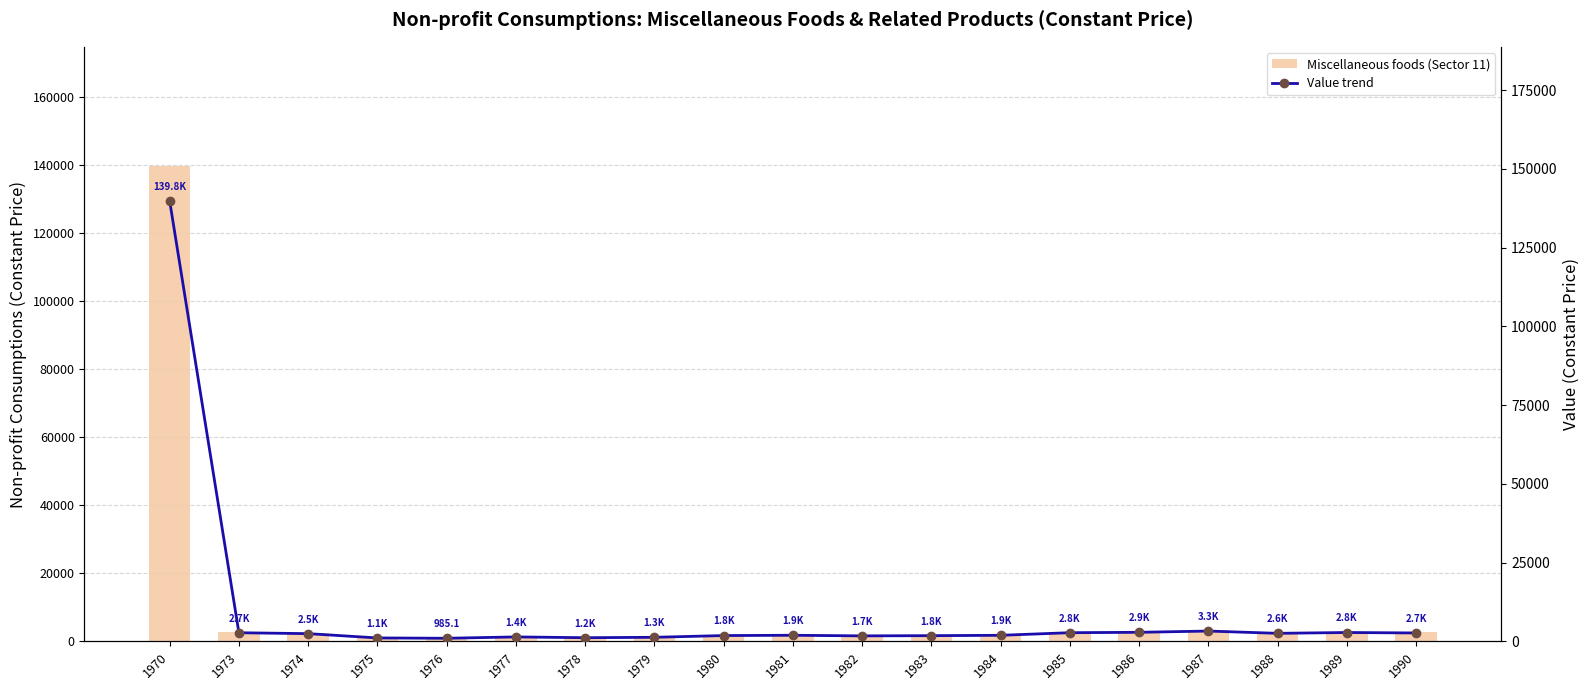

Reading left to right, what are all the values shown in this chart?

Miscellaneous foods (Sector 11): 139830.2	2740.0	2455.1	1091.2	985.1	1413.5	1163.0	1293.7	1843.7	1938.5	1745.4	1812.2	1926.7	2753.6	2879.3	3275.3	2554.4	2814.5	2671.7
Value trend: 139830.2	2740.0	2455.1	1091.2	985.1	1413.5	1163.0	1293.7	1843.7	1938.5	1745.4	1812.2	1926.7	2753.6	2879.3	3275.3	2554.4	2814.5	2671.7